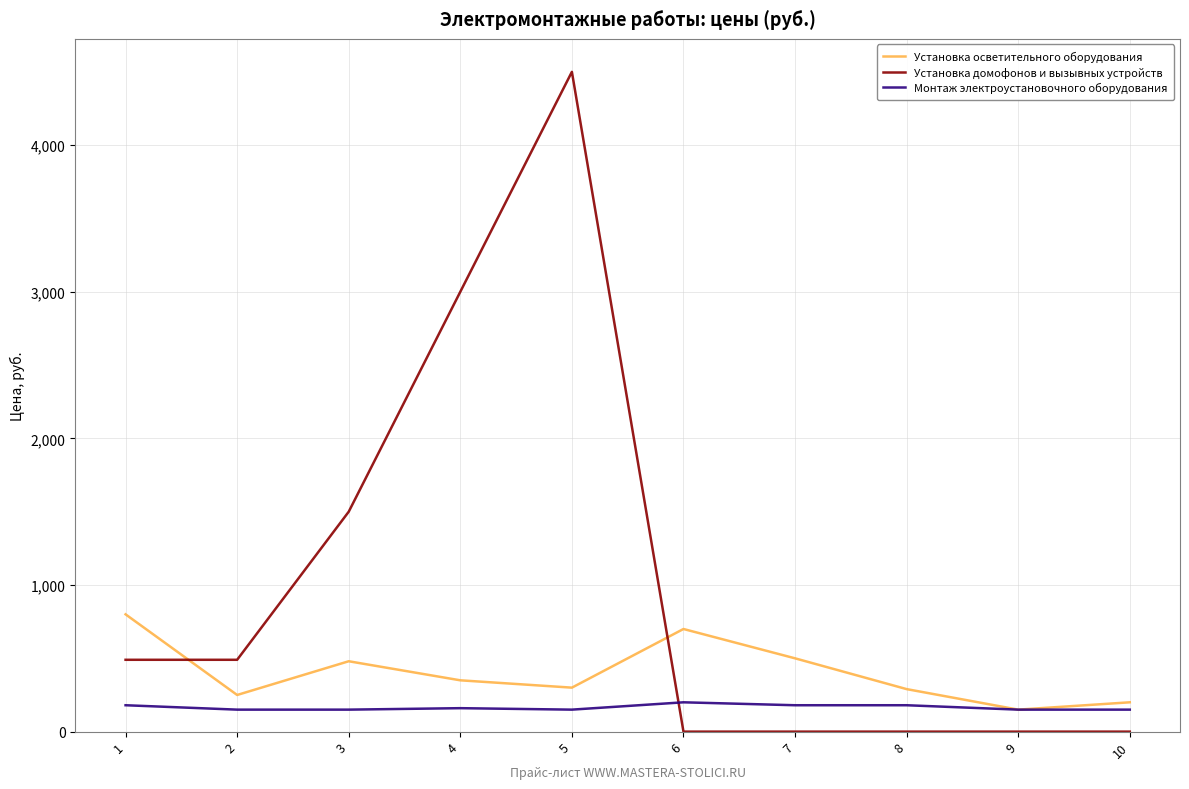

Rank the series at 1 from highest to lowest value.

Установка осветительного оборудования, Установка домофонов и вызывных устройств, Монтаж электроустановочного оборудования